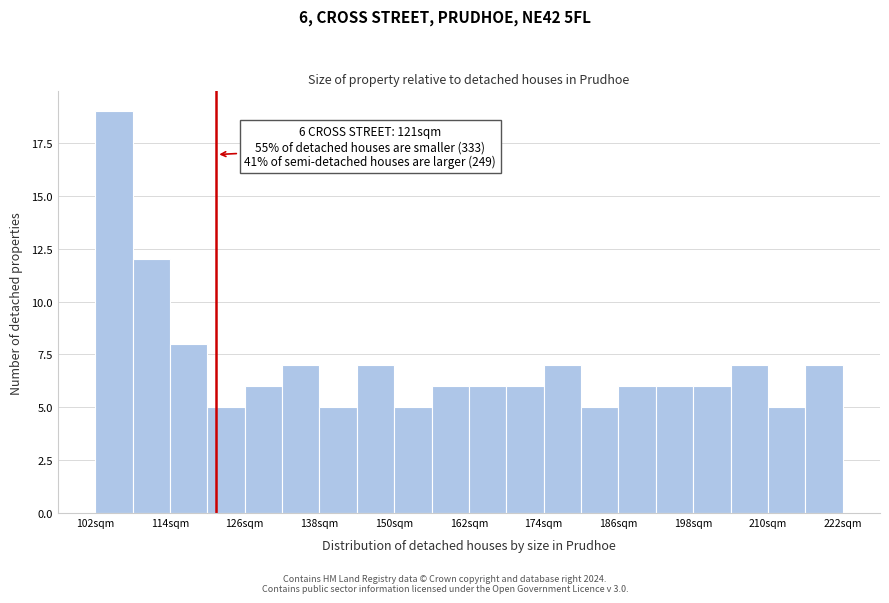

Read against the x-axis, roughly where is the centre of the tallest bar?

106